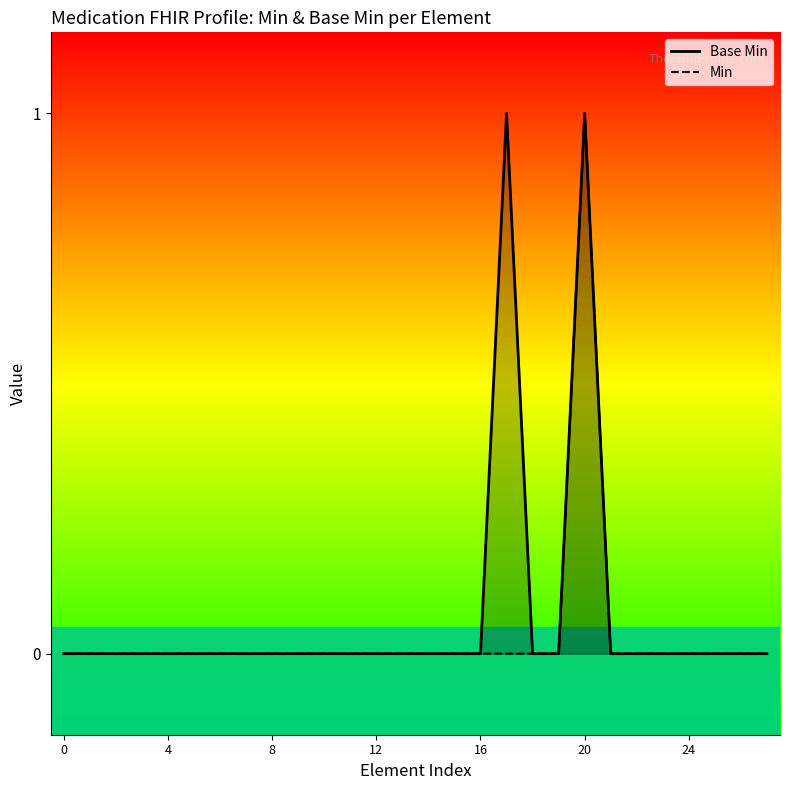

The value of Base Min at 27 is 1. True or false?

False